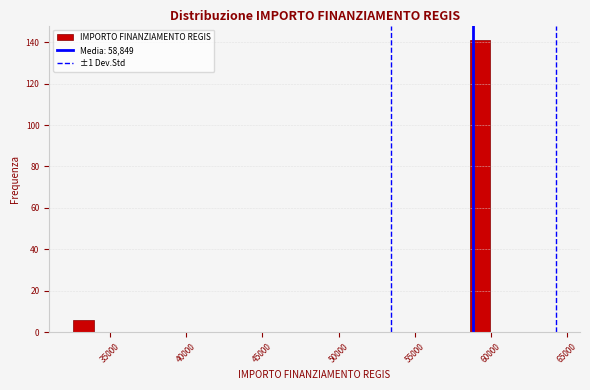

Around what value on the x-axis is the tallest bar? Give the approximate position of its centre, as read against the axis.

59500